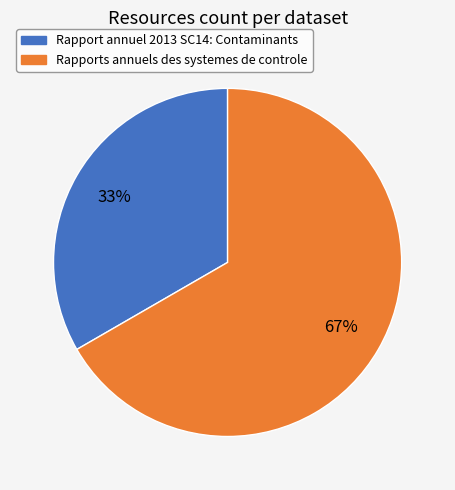

What is the majority slice?

Rapports annuels des systemes de controle